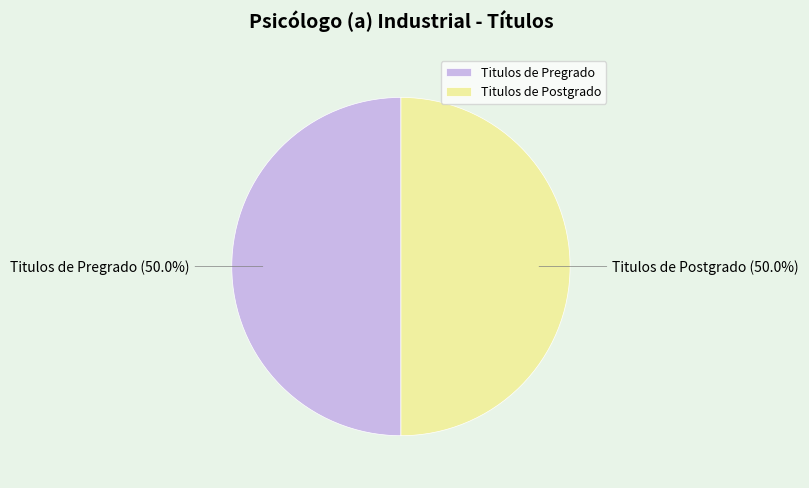

To the nearest percent, what portion does Titulos de Postgrado represent?

50%